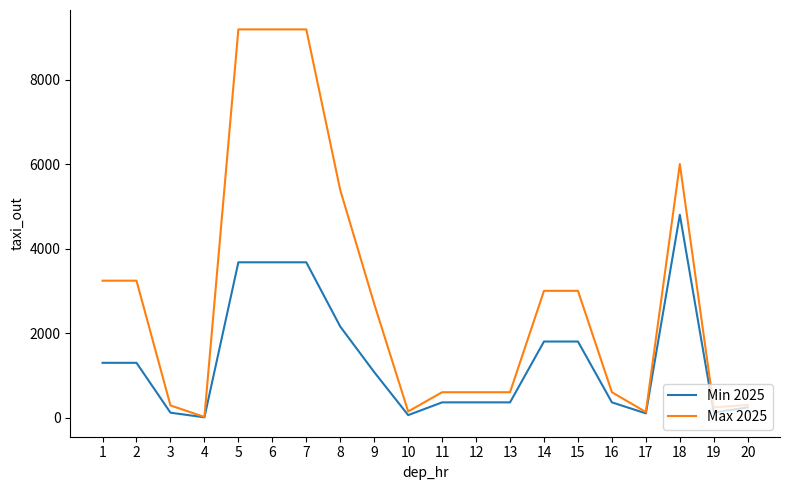

Rank the series at 7 from lowest to highest value.

Min 2025, Max 2025